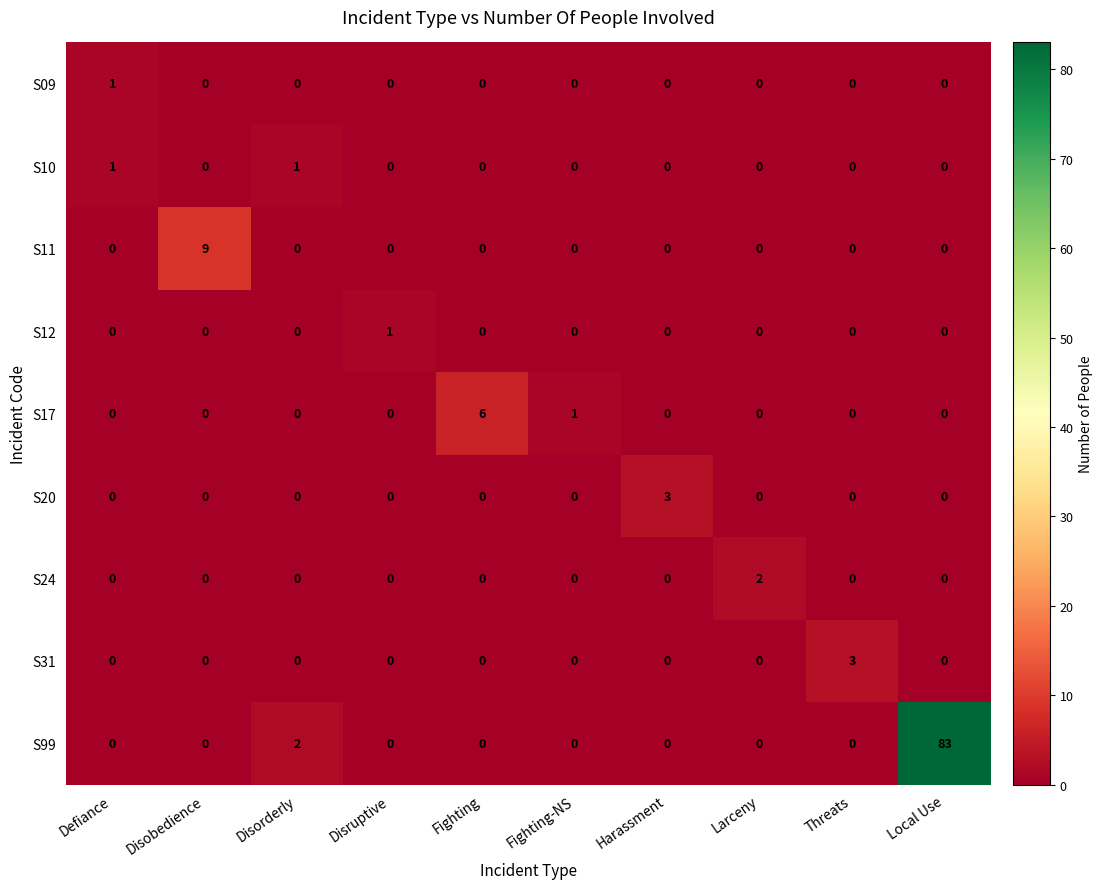

How many values in S09 are above zero?

1